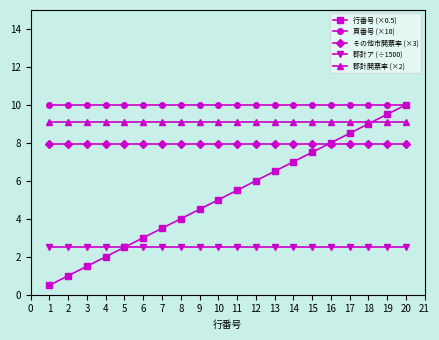

Rank the series at 2 from lowest to highest value.

行番号 (×0.5), 郡計ア (÷1500), その他市開票率 (×3), 郡計開票率 (×2), 頁番号 (×10)